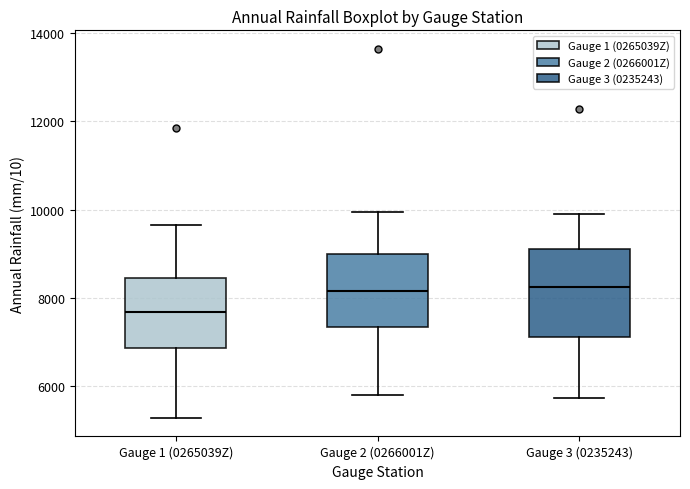

Reading left to right, transcribe this box plot: for each box, give where its median line is, the range the box spans, and where its two whiskers end, as read against the y-axis. The values are not printed on the chart, so give them approximately, as read against the axis.

Gauge 1 (0265039Z): median 7600, box 6800 to 8400, whiskers 5200 to 9600
Gauge 2 (0266001Z): median 8200, box 7400 to 9000, whiskers 5800 to 10000
Gauge 3 (0235243): median 8200, box 7200 to 9200, whiskers 5800 to 10000